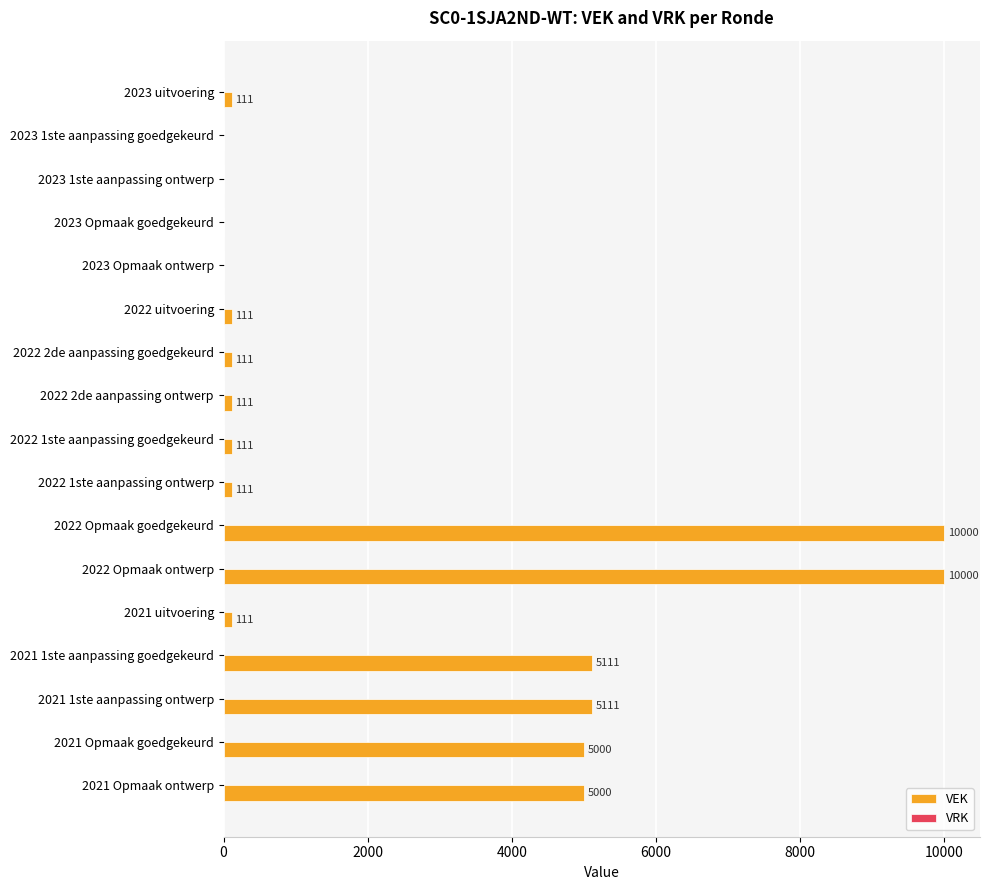

What value does the data have at 2021 1ste aanpassing ontwerp?

5111